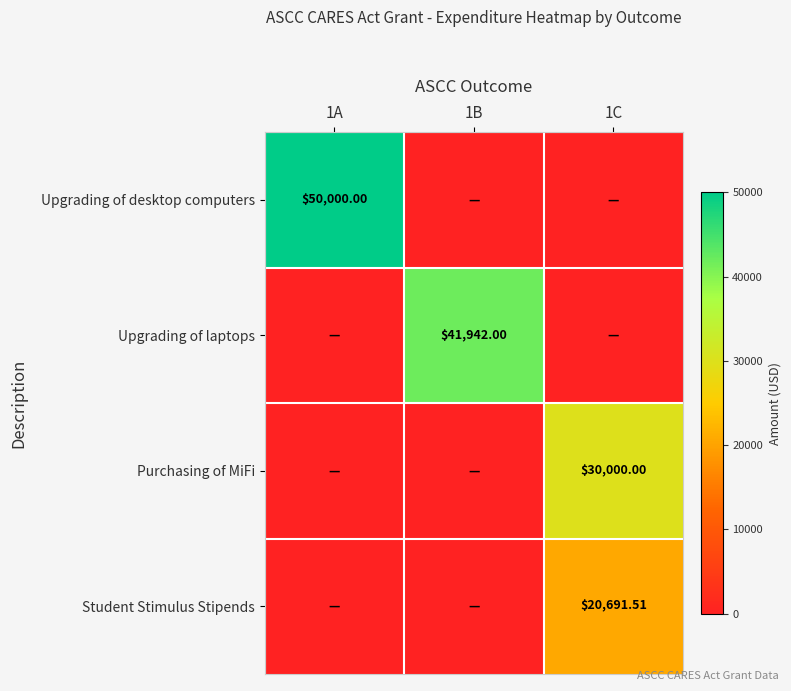

What is the difference between the Purchasing of MiFi values at 1A and 1C?

30000.0